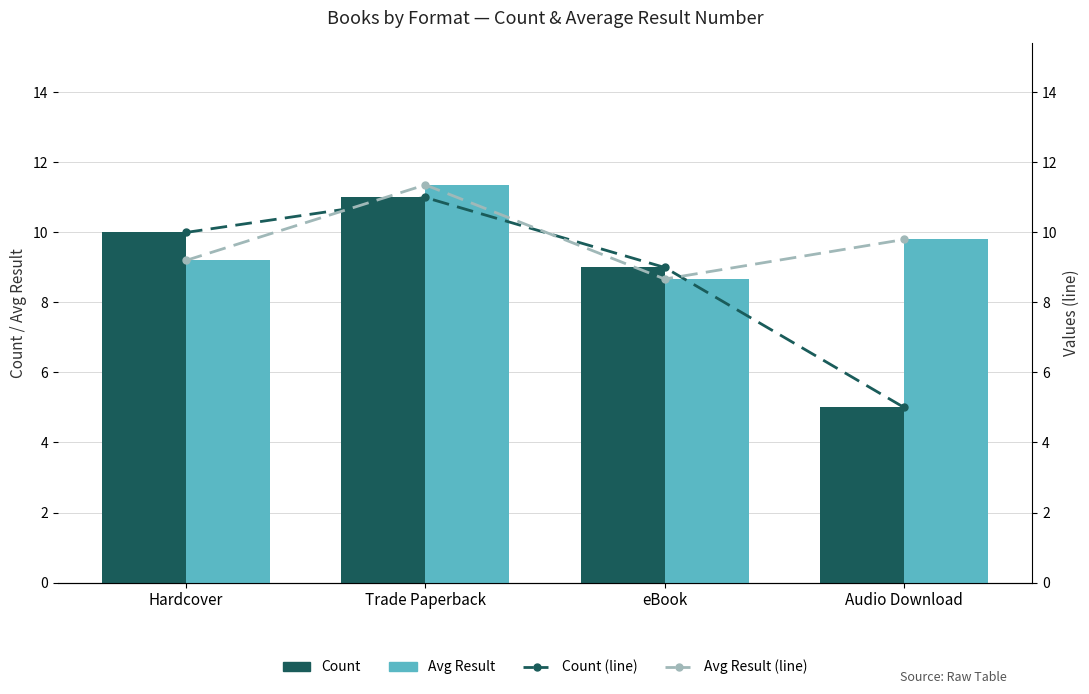

How many categories are shown in the chart?

4